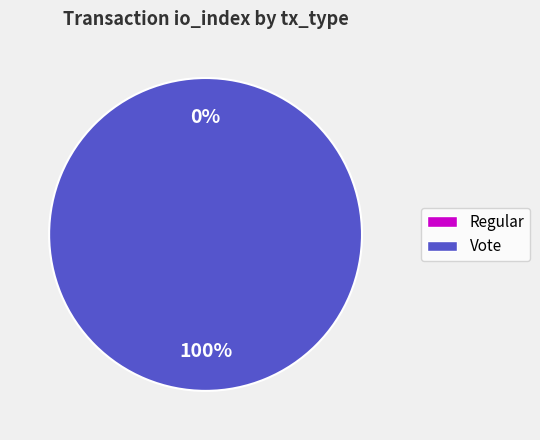

What is the majority slice?

Vote